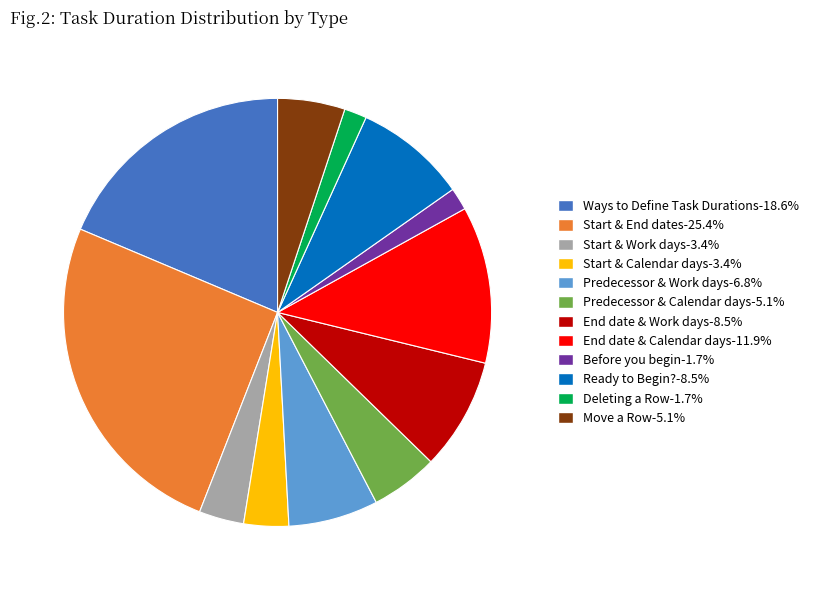

Combined, do Predecessor & Work days-6.8% and Start & Work days-3.4% account for over 50%?

No